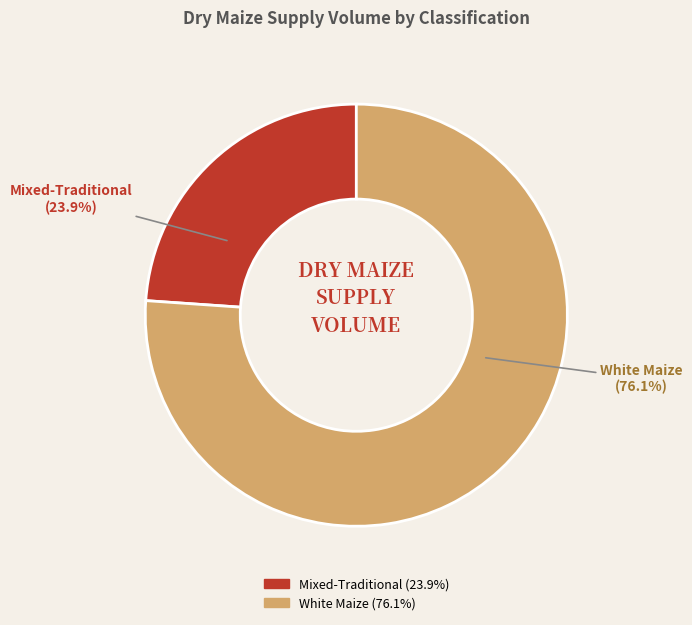

Is there a majority slice in this chart?

Yes